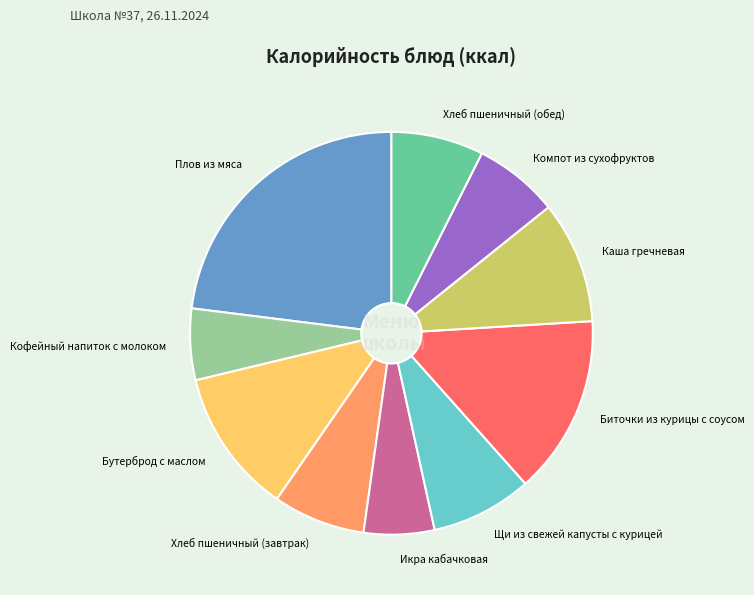

Count the number of slices in the pie.

10